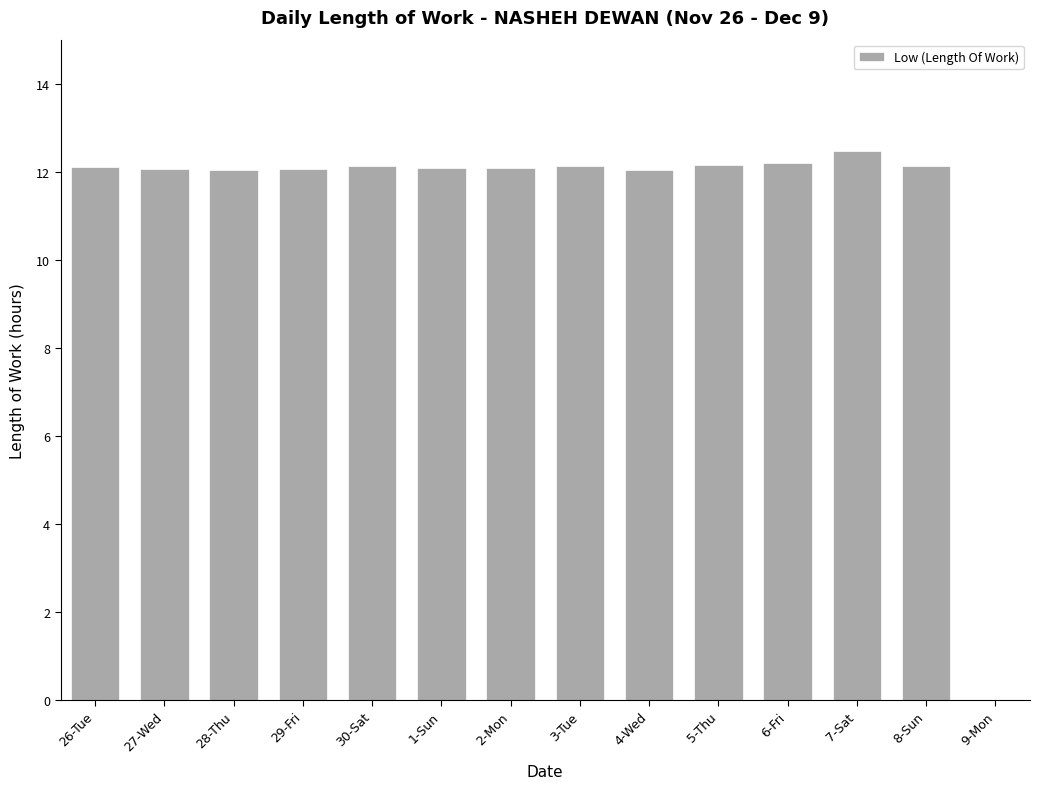

Does the chart contain stacked bars?

No